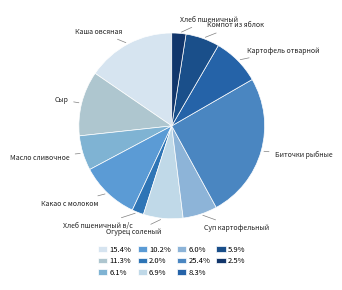

Is the sum of Компот из яблок and Каша овсяная greater than half?

No